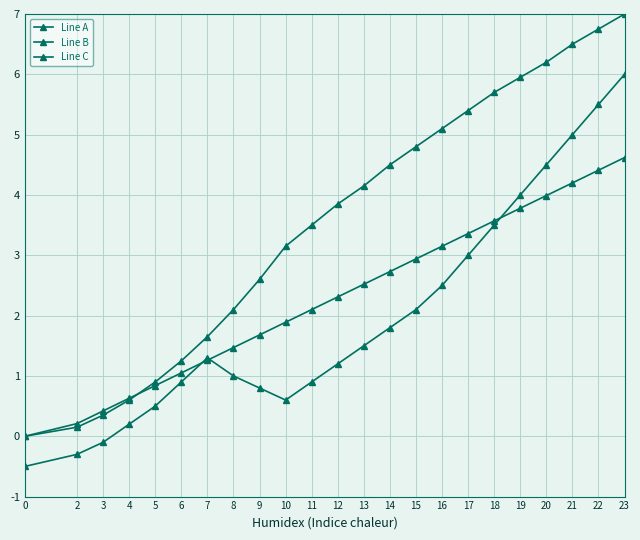

What is the value of the Line A point at the 3rd from the left?

0.4